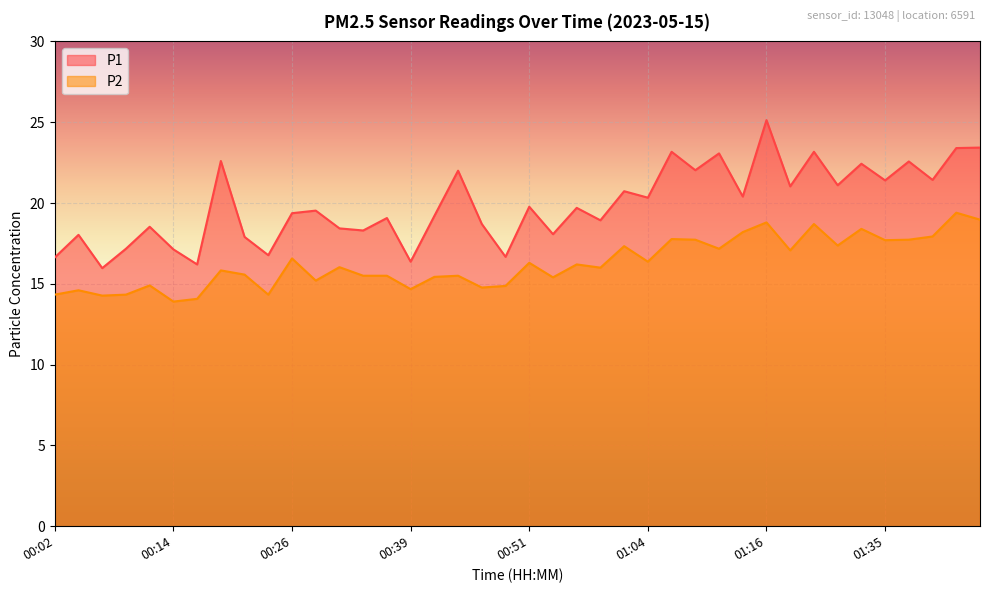

At which category is the sum across all series the highest?

01:16